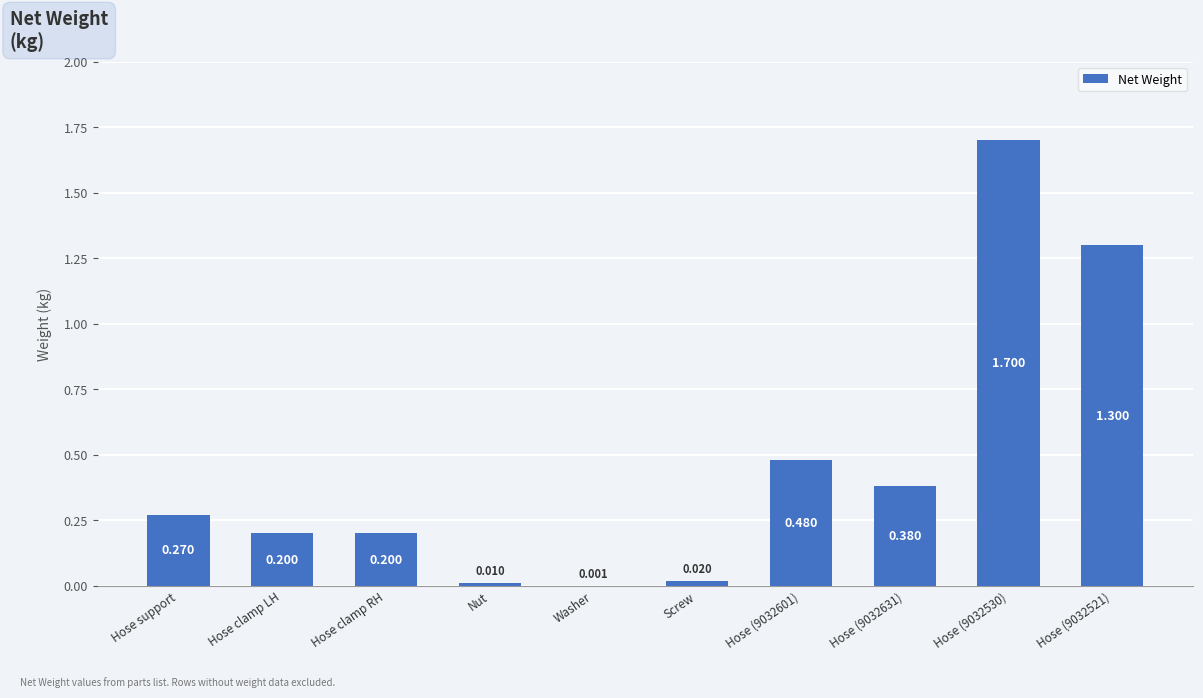

Between Hose support and Washer, which is larger?

Hose support